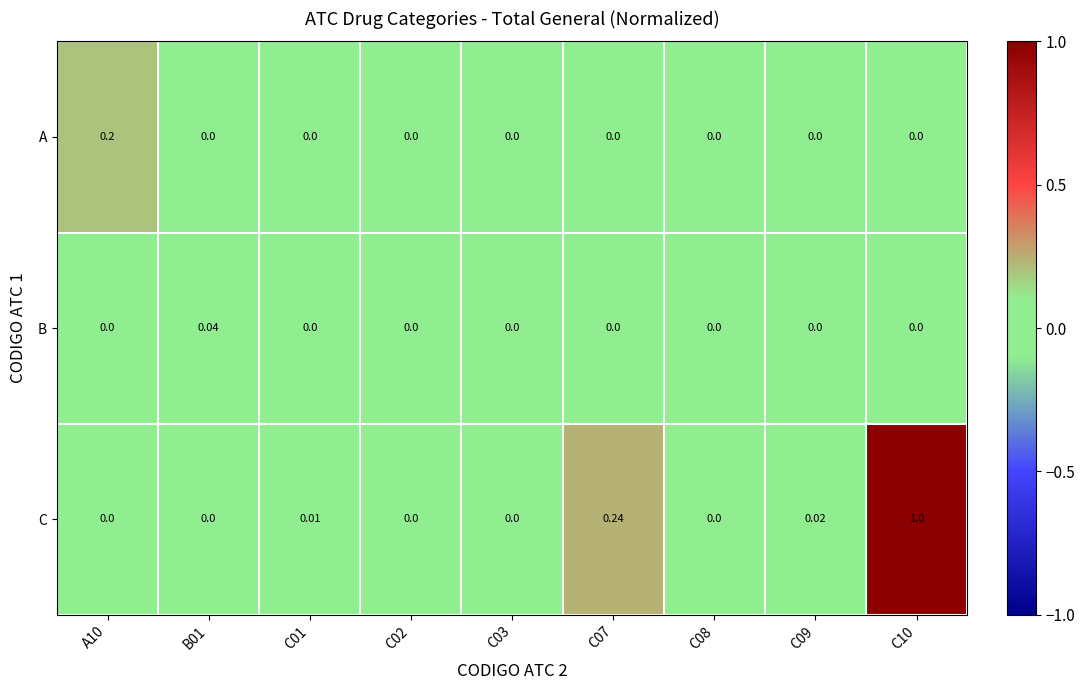

Which series has the largest total across all categories?

C